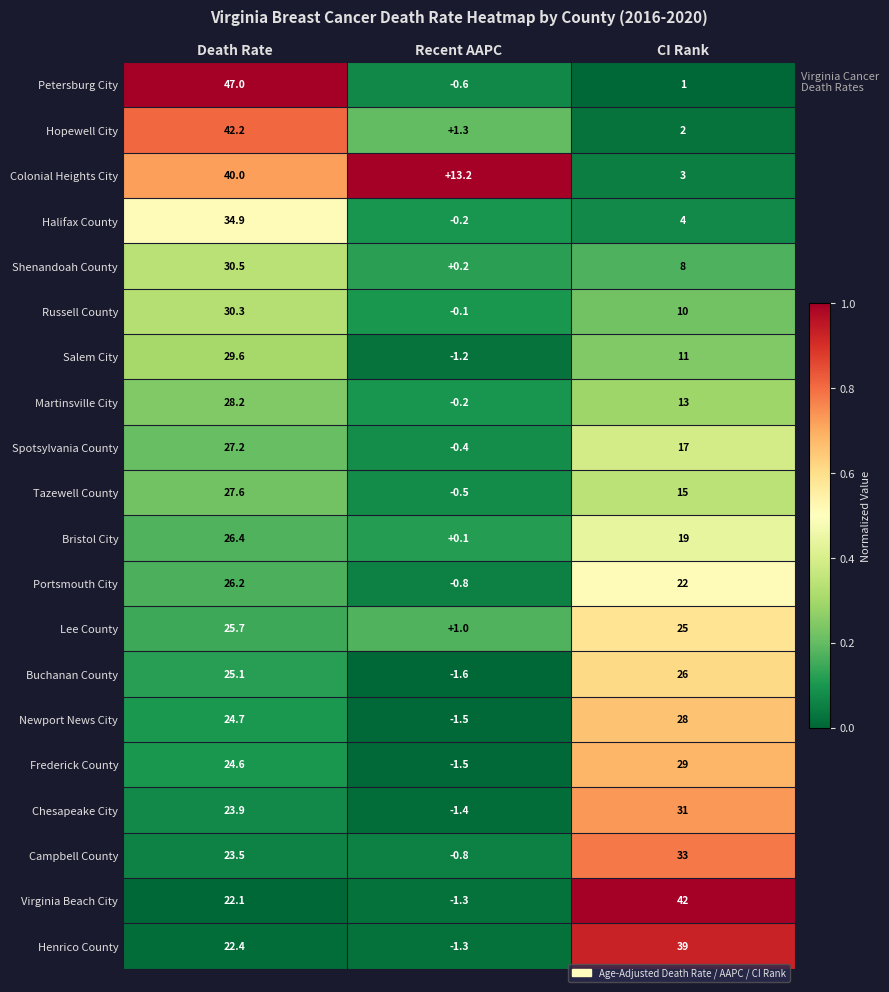

What is the maximum value for Bristol City?

26.4